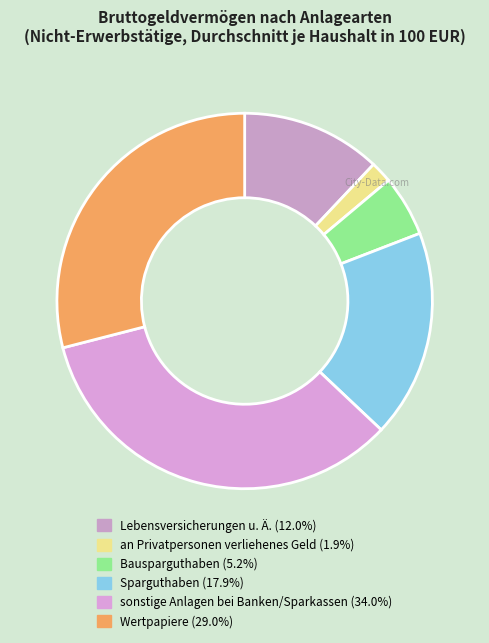

Rank the categories by value from lowest to highest.

an Privatpersonen verliehenes Geld (6), Bausparguthaben (17), Lebensversicherungen u. Ä. (39), Sparguthaben (58), Wertpapiere (94), sonstige Anlagen bei Banken/Sparkassen (110)